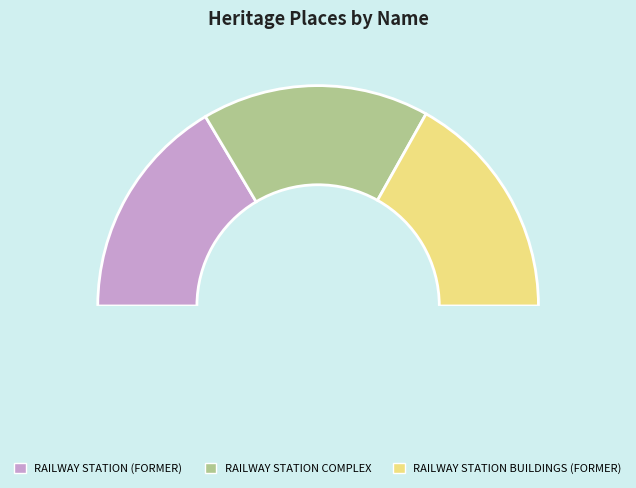

To the nearest percent, what is the difference between the largest and smallest slice percentages?

1%